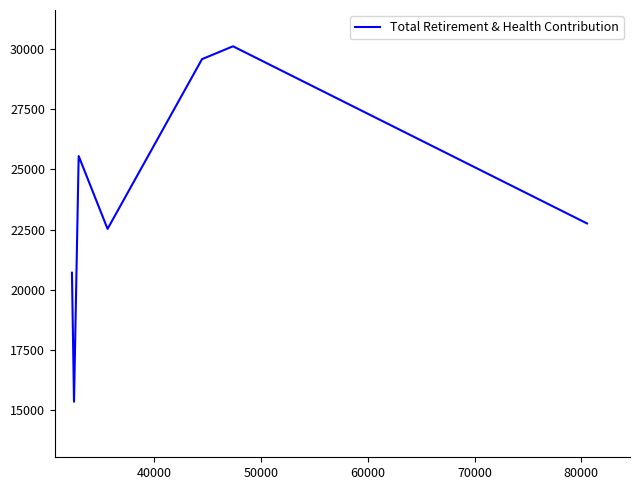

How many lines are shown in the chart?

1